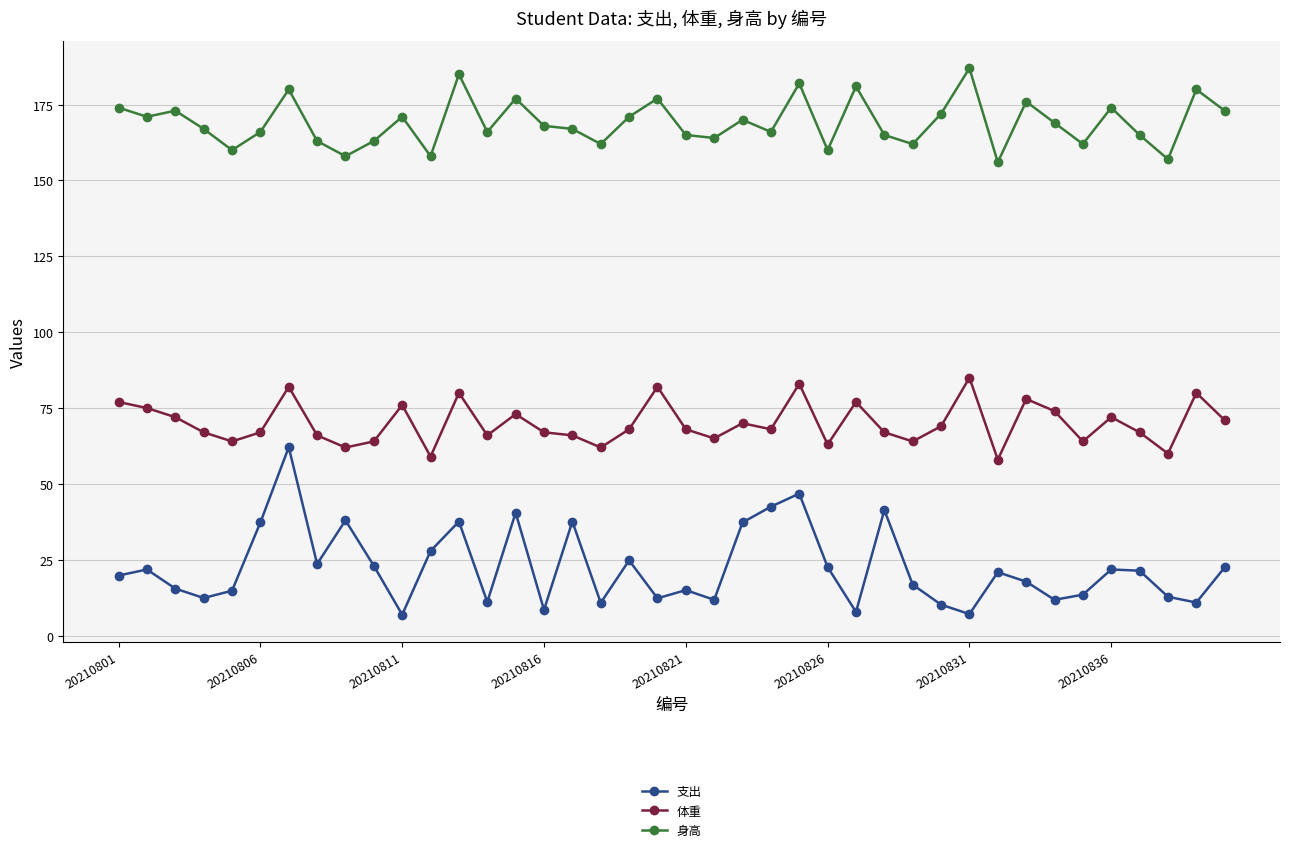

True or false: 体重 and 支出 cross at least once.

False